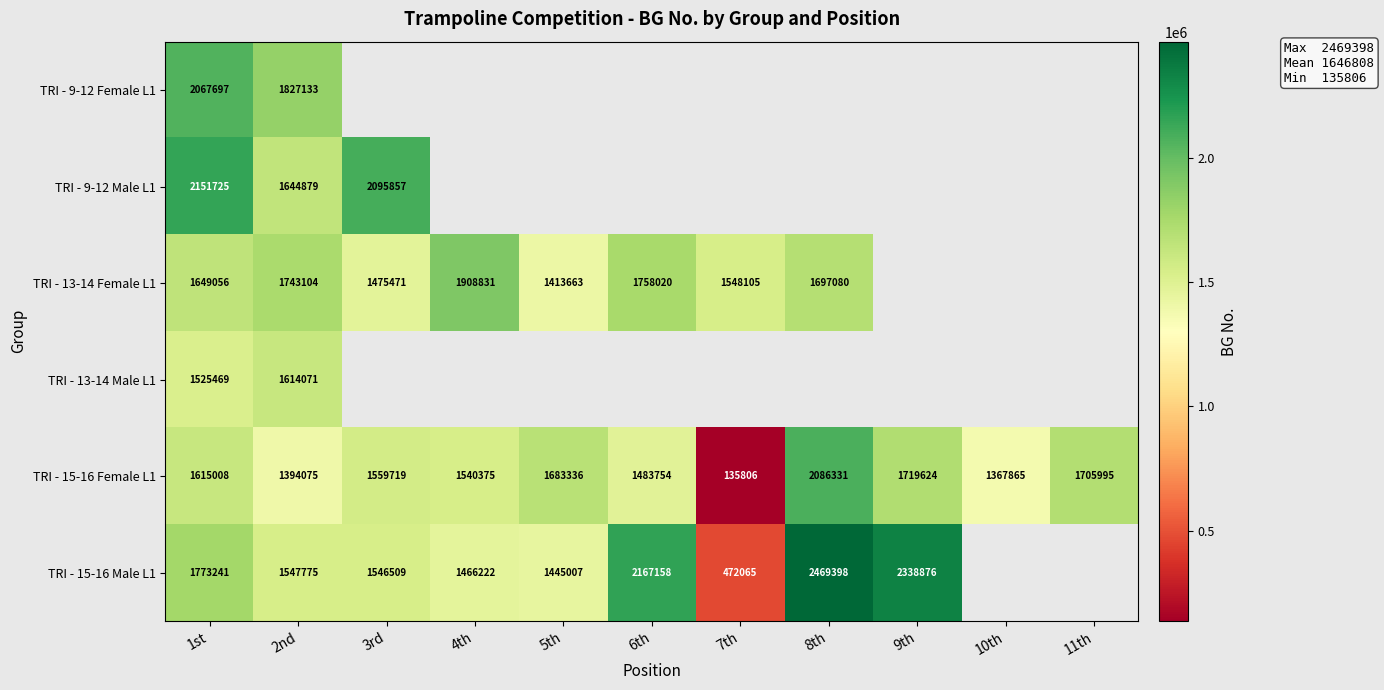

At which category does the chart reach its minimum across all series?

7th